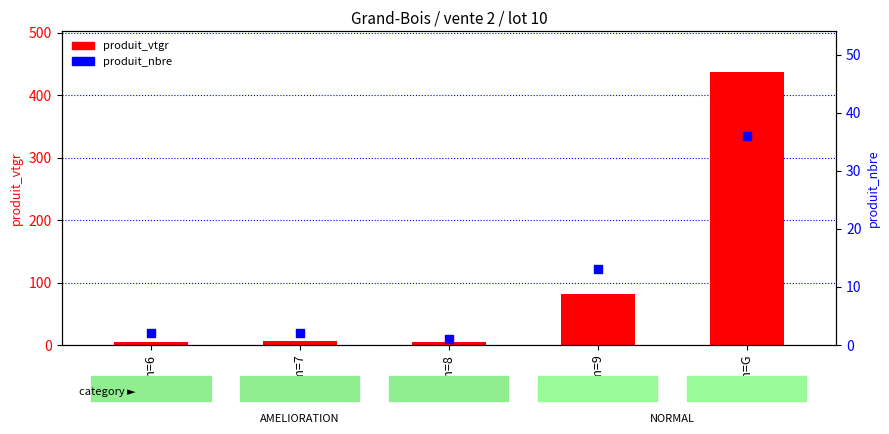

Which series has the widest spread of Y values?

produit_vtgr